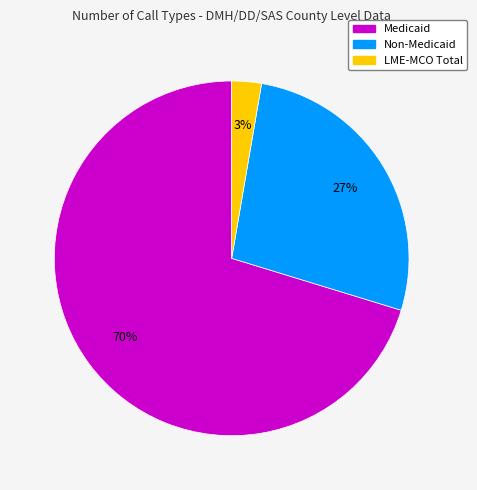

To the nearest percent, what is the average slice percentage?

33%